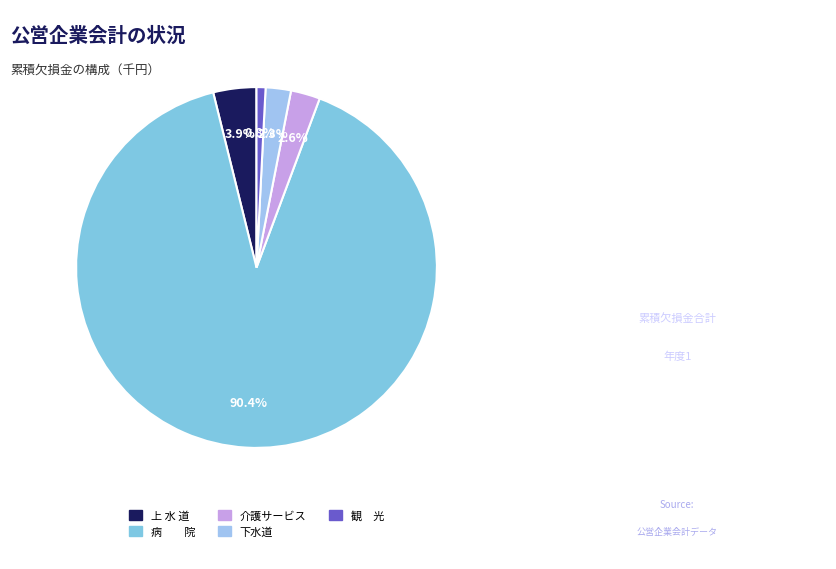

Count the number of slices in the pie.

5